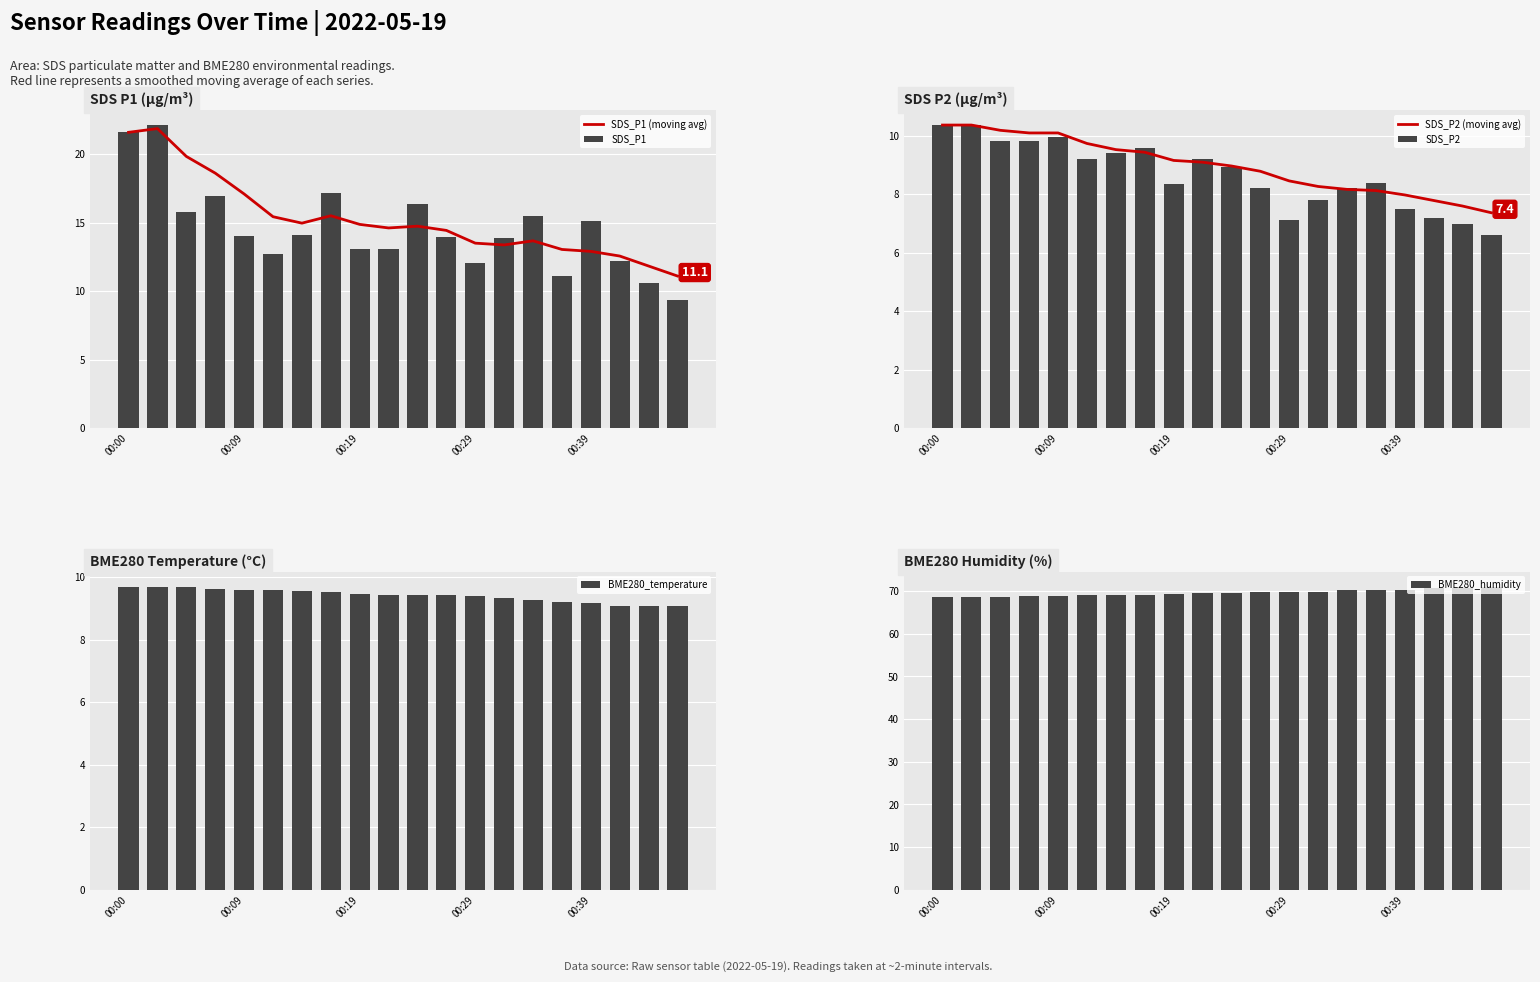

What is the maximum value for SDS_P1?

22.1